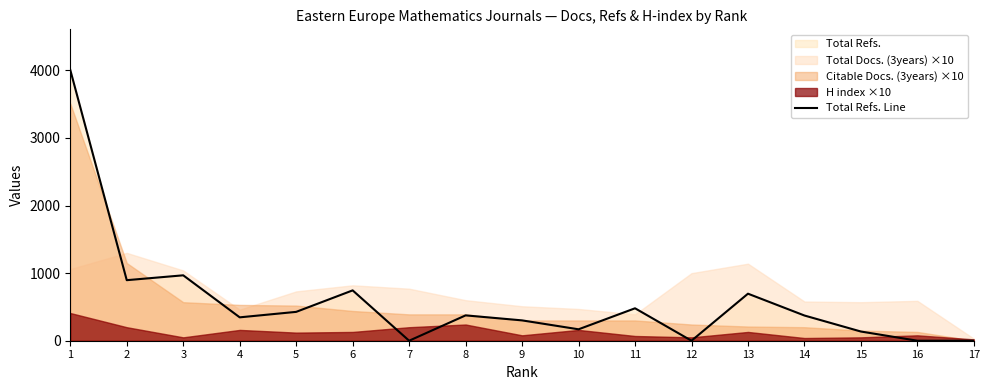

List the labels in order of value, smallest first.

7, 12, 16, 17, 15, 10, 9, 4, 14, 8, 5, 11, 13, 6, 2, 3, 1